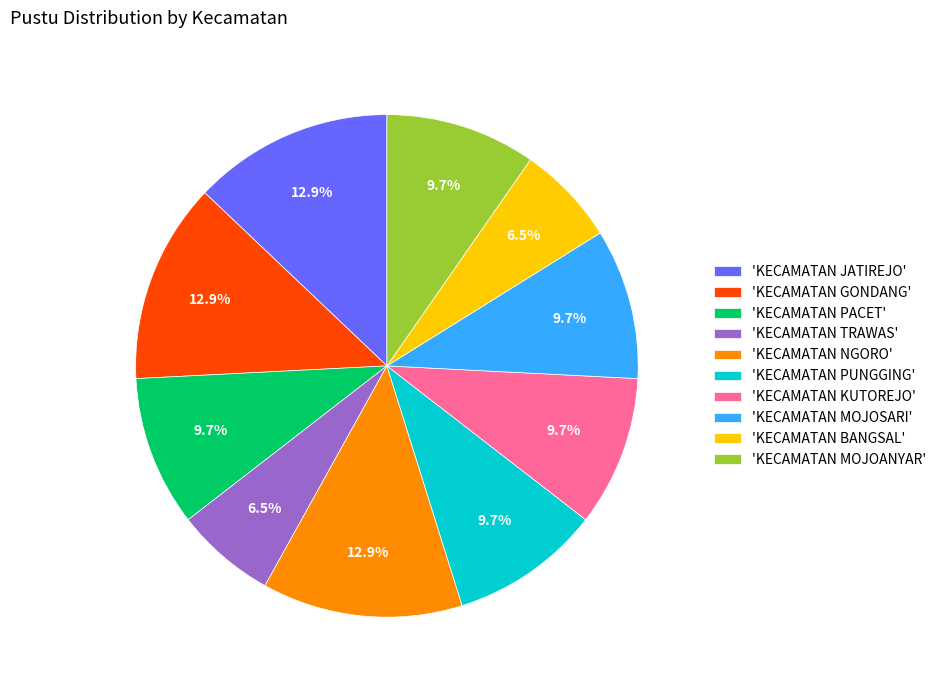

Do 'KECAMATAN PACET' and 'KECAMATAN MOJOANYAR' together represent more than half of the pie?

No